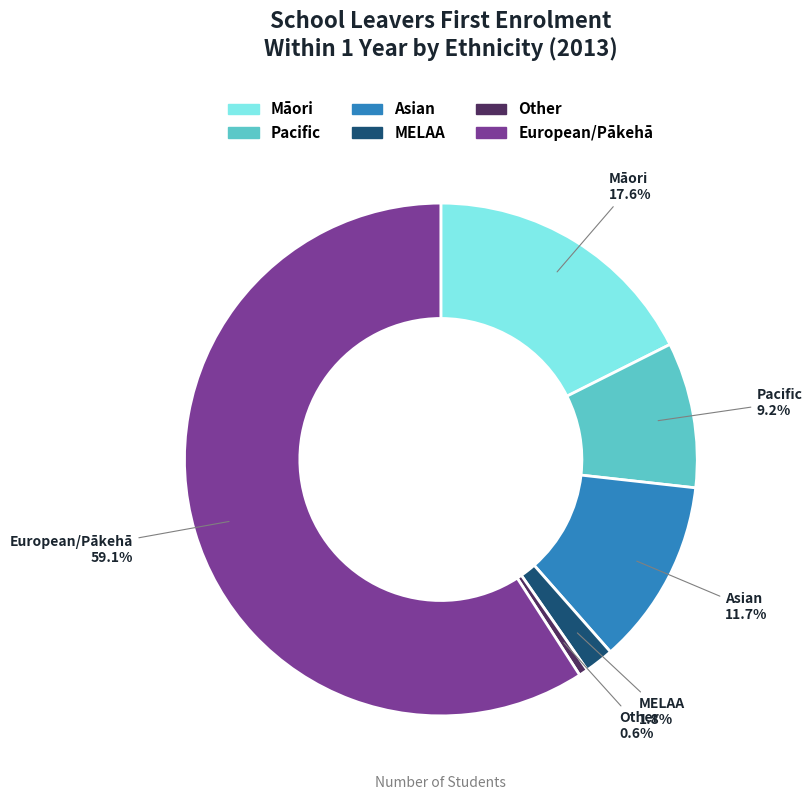

The Other slice represents 1% of the pie. True or false?

True